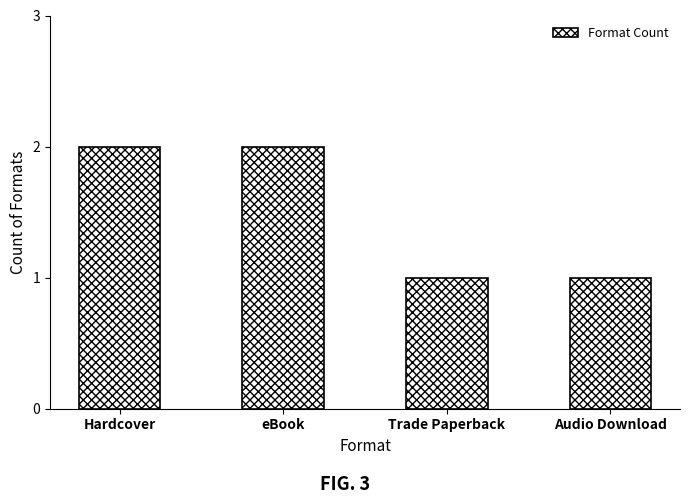

What is the difference between the maximum and minimum values?

1